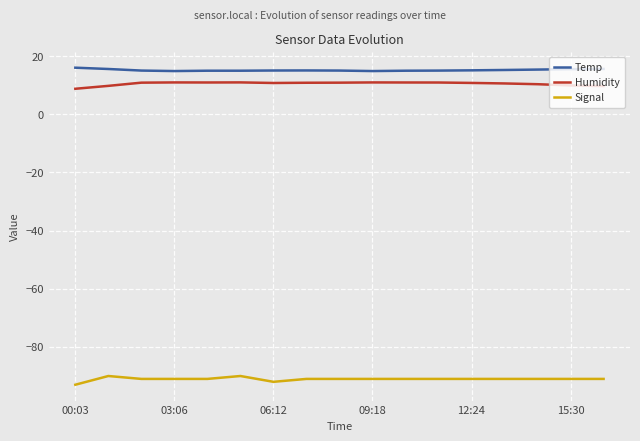

List the series in order of their peak value, lowest first.

Signal, Humidity, Temp